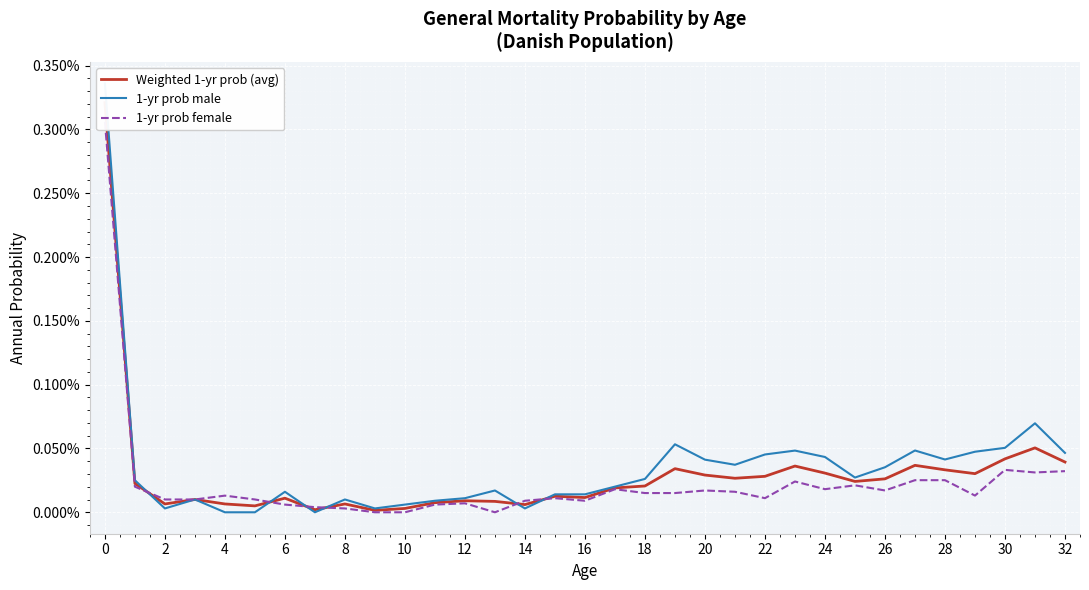

Where is the first local minimum for 1-yr prob female?

4